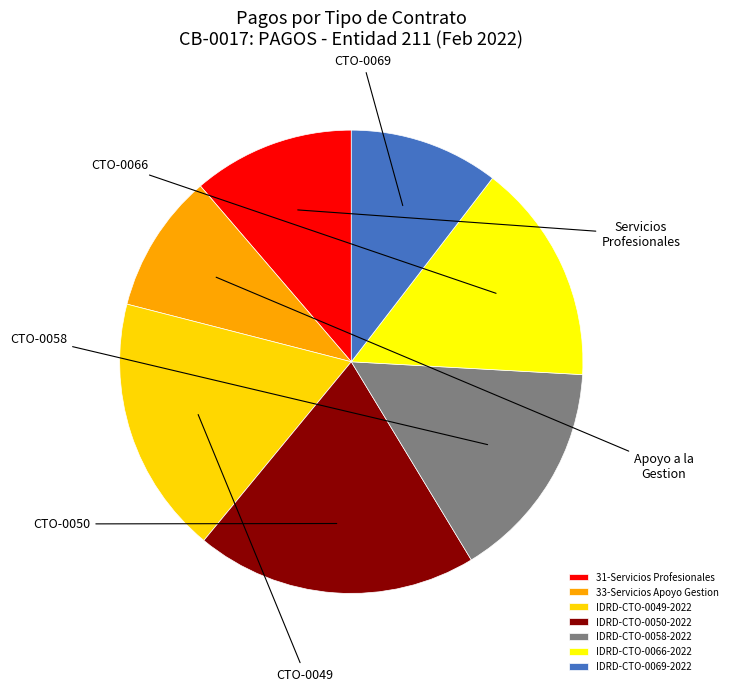

What is the ratio of the value at IDRD-CTO-0058-2022 to the value at 31-Servicios Profesionales?

1.4